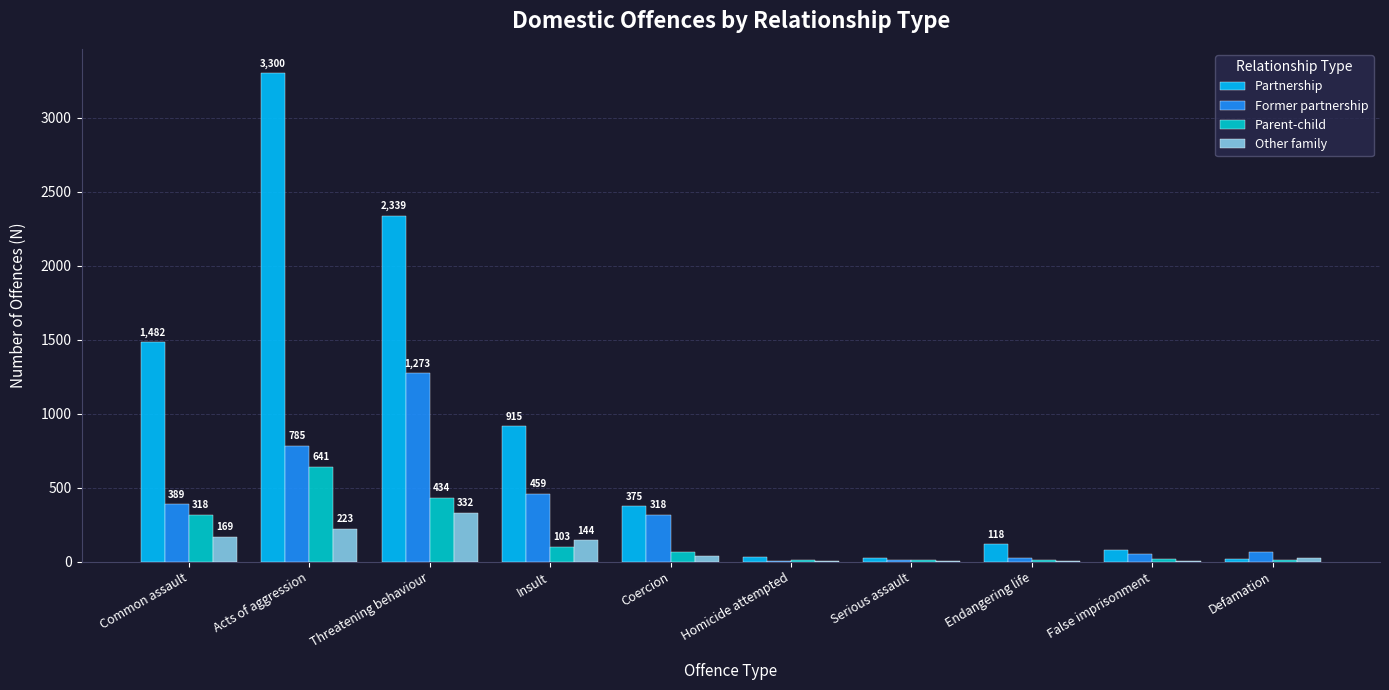

What are all the series names shown in the legend?

Partnership, Former partnership, Parent-child, Other family